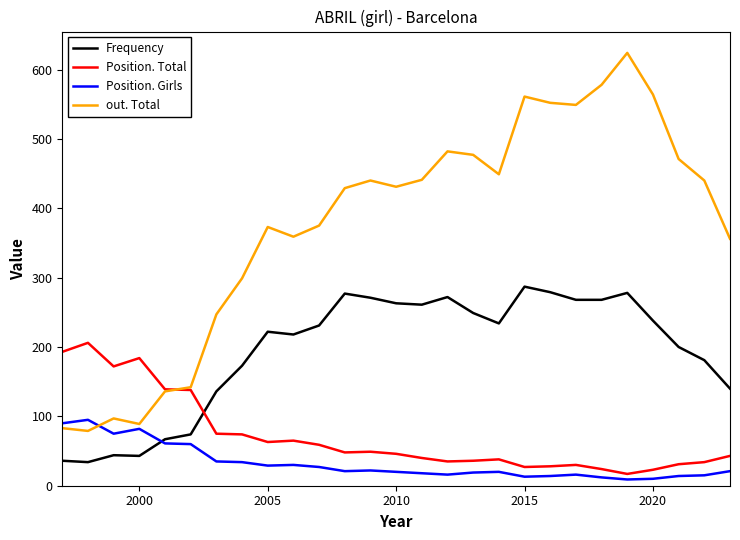

Which series has the largest total across all categories?

out. Total